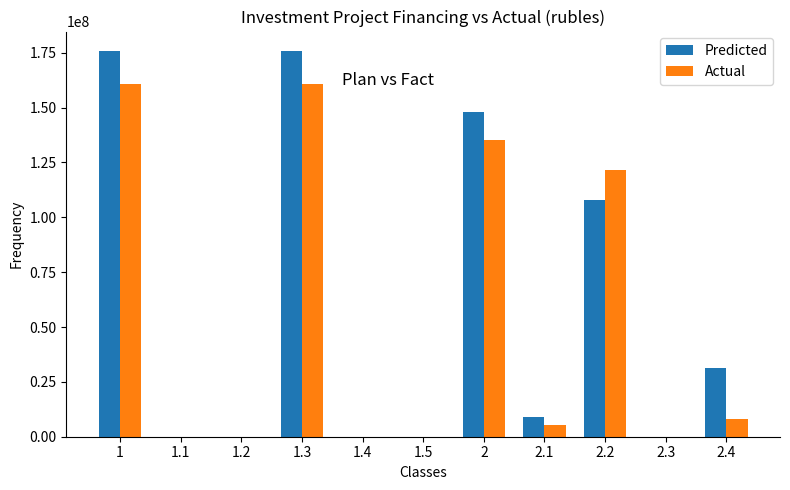

What are all the series names shown in the legend?

Predicted, Actual